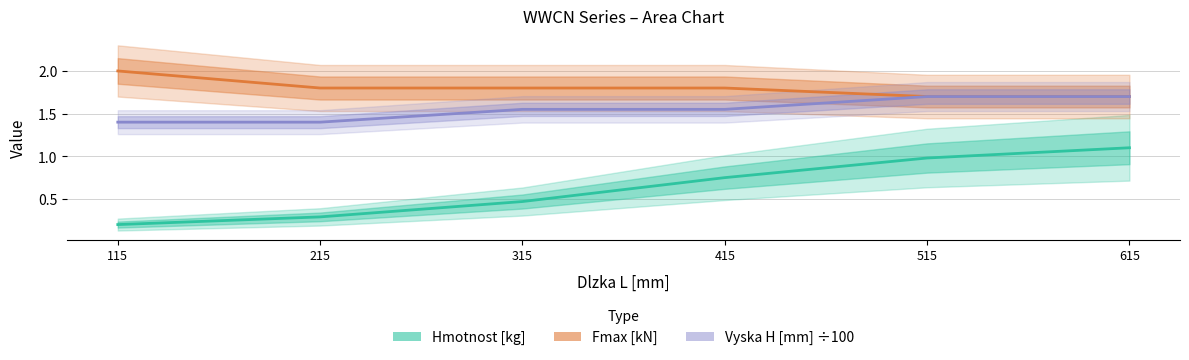

True or false: Vyska H [mm] ÷100 and Fmax [kN] intersect in this chart.

False